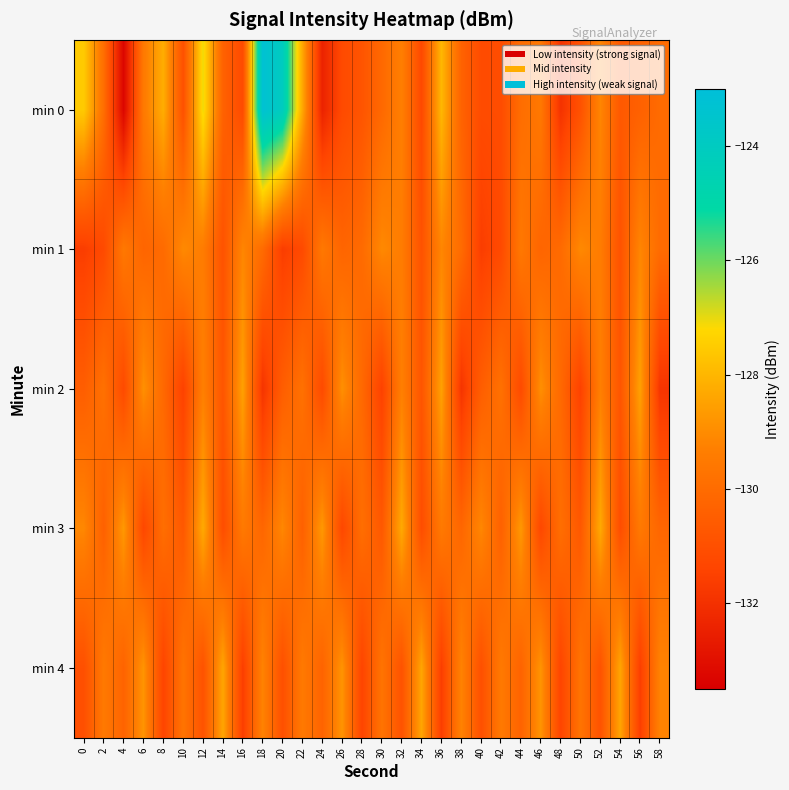

Which has a higher value, 58 or 32?

32